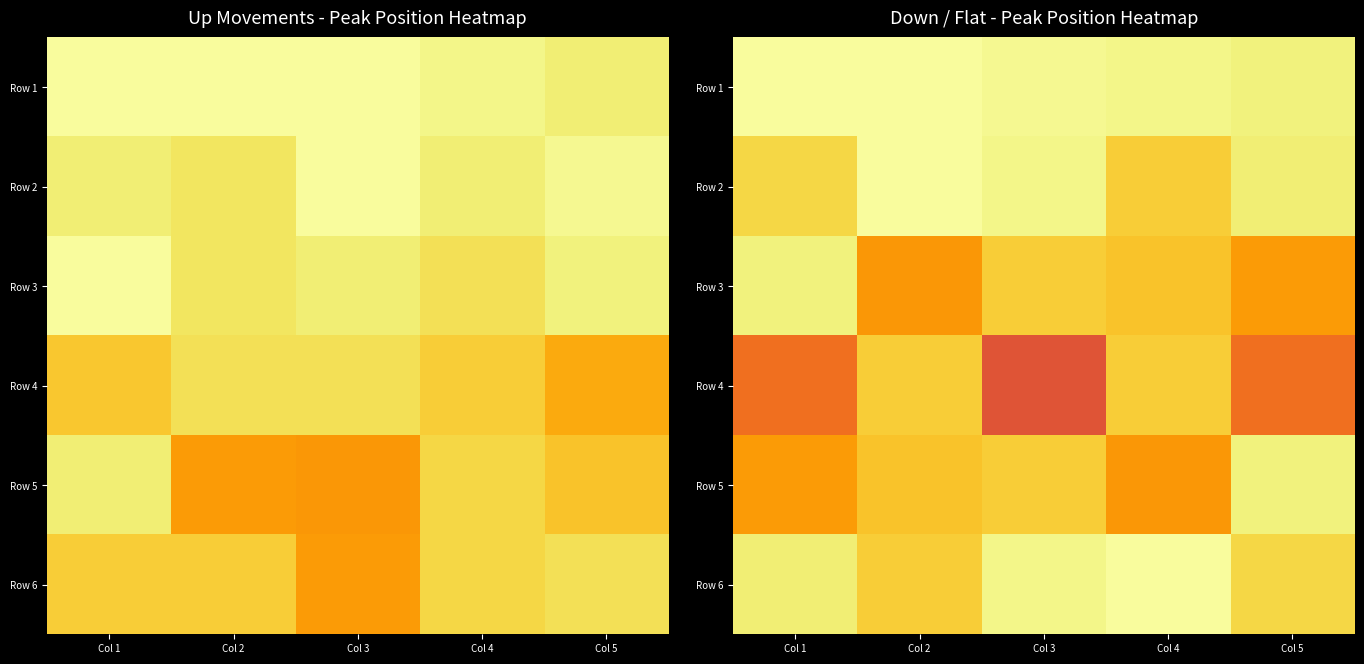

At which category is the sum across all series the highest?

Col 2